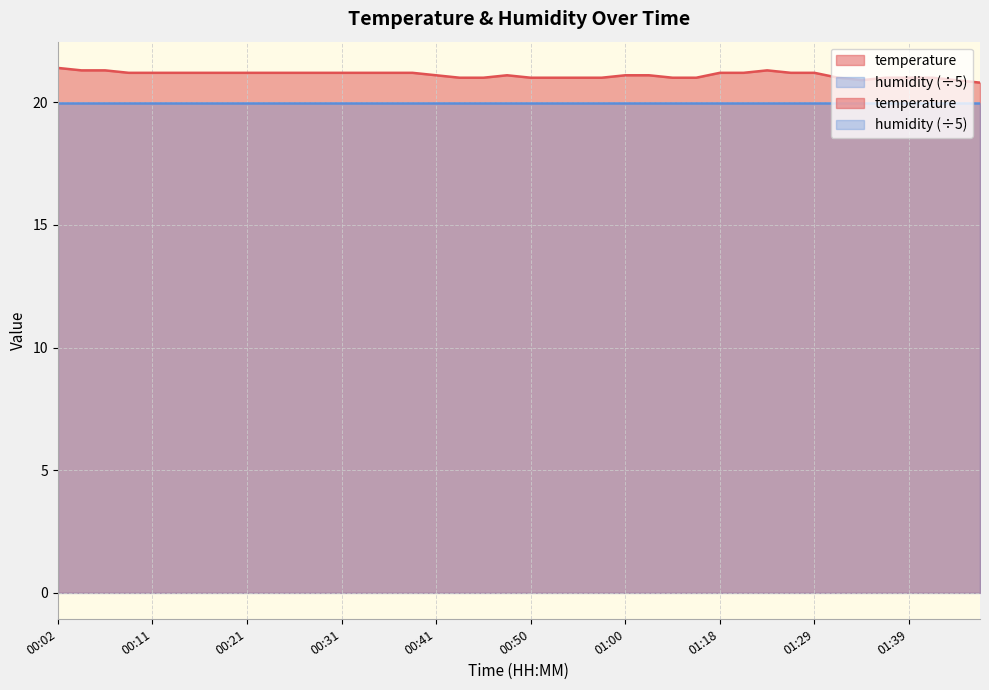

What is the minimum value shown in the chart?

20.8